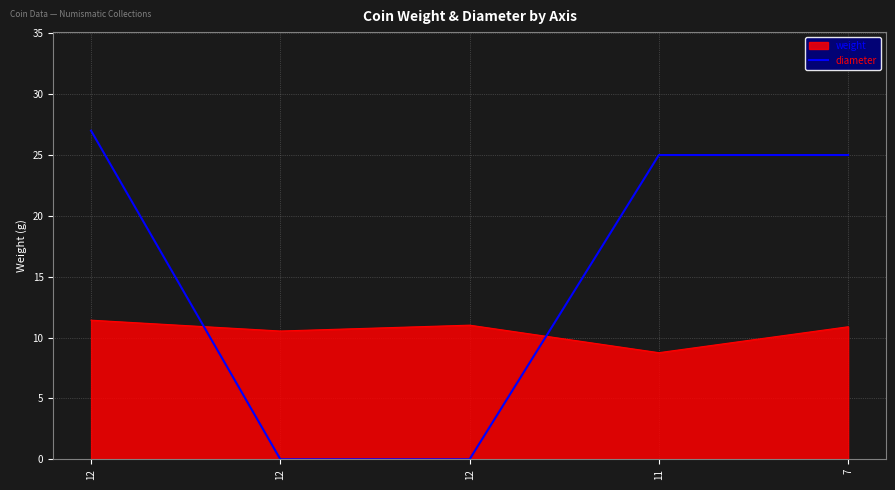

How many lines are shown in the chart?

2